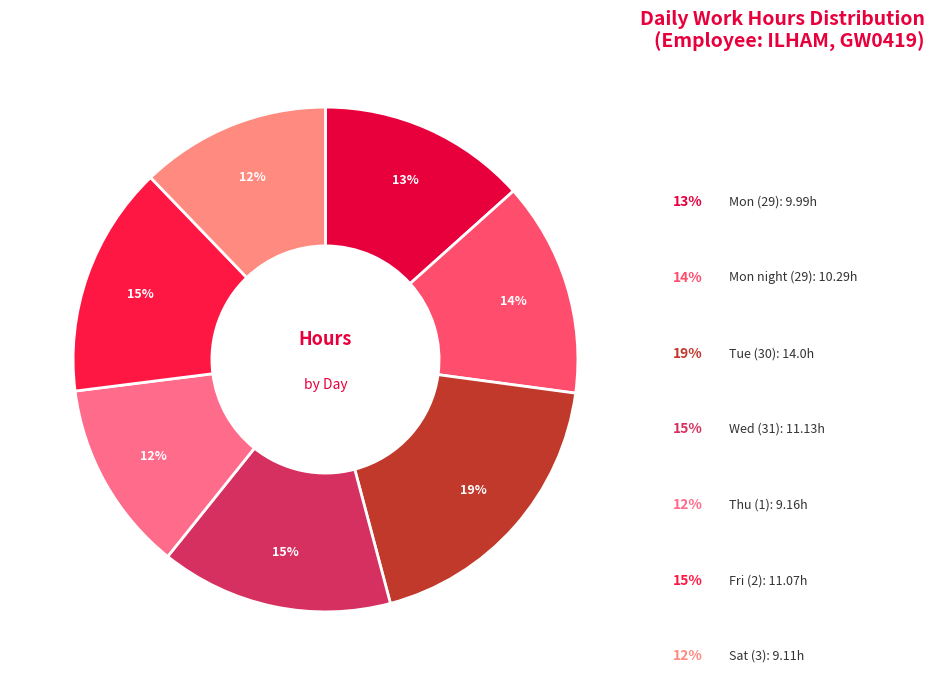

How many segments does this pie chart have?

7